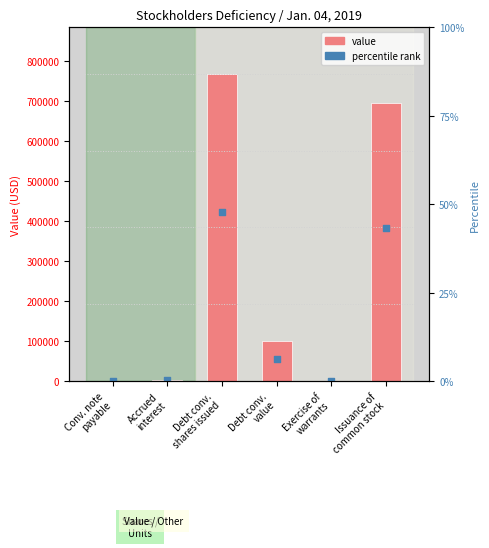

Which has a higher value, Issuance of
common stock or Debt conv.
value?

Issuance of
common stock